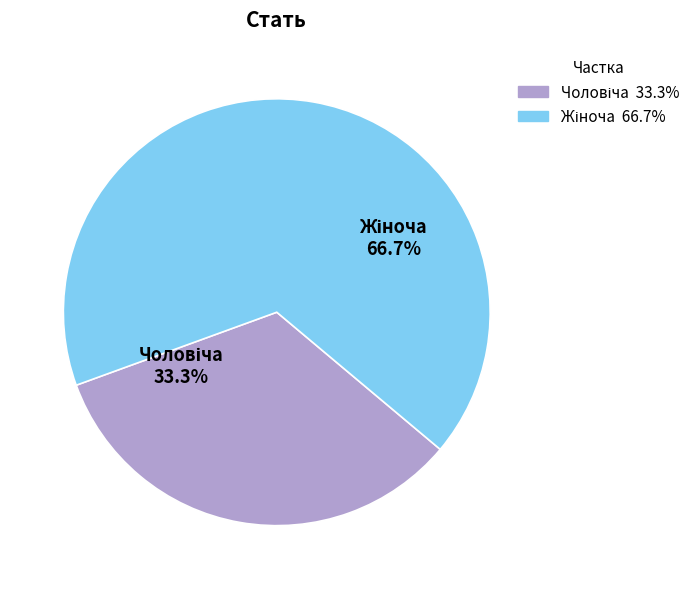

How many slices are in this pie chart?

2